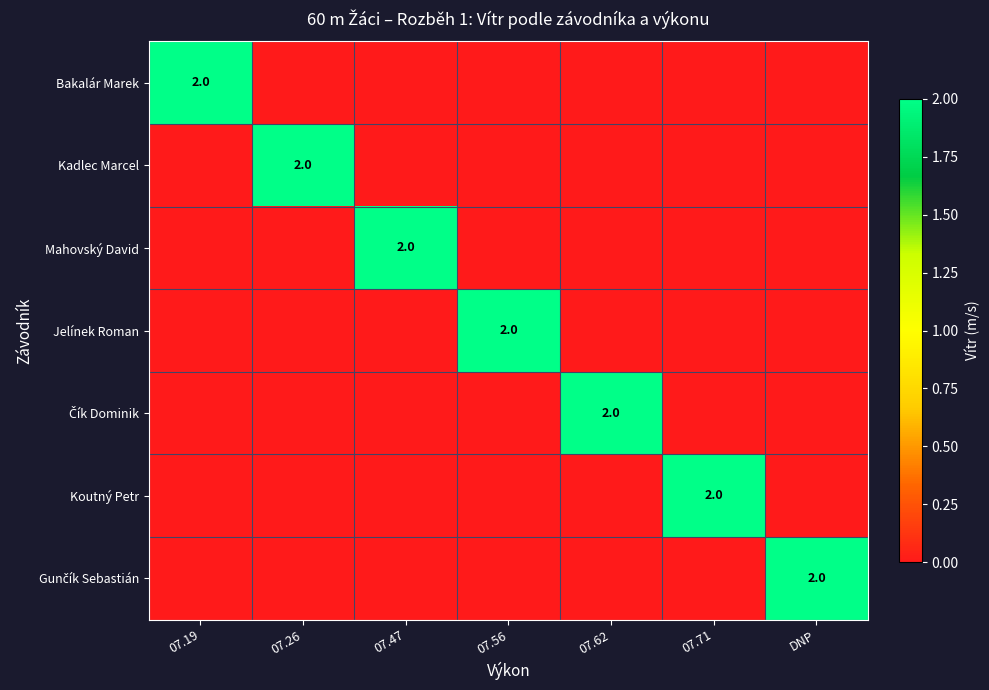

Count the Bakalár Marek values in the range 0 to 1.

6